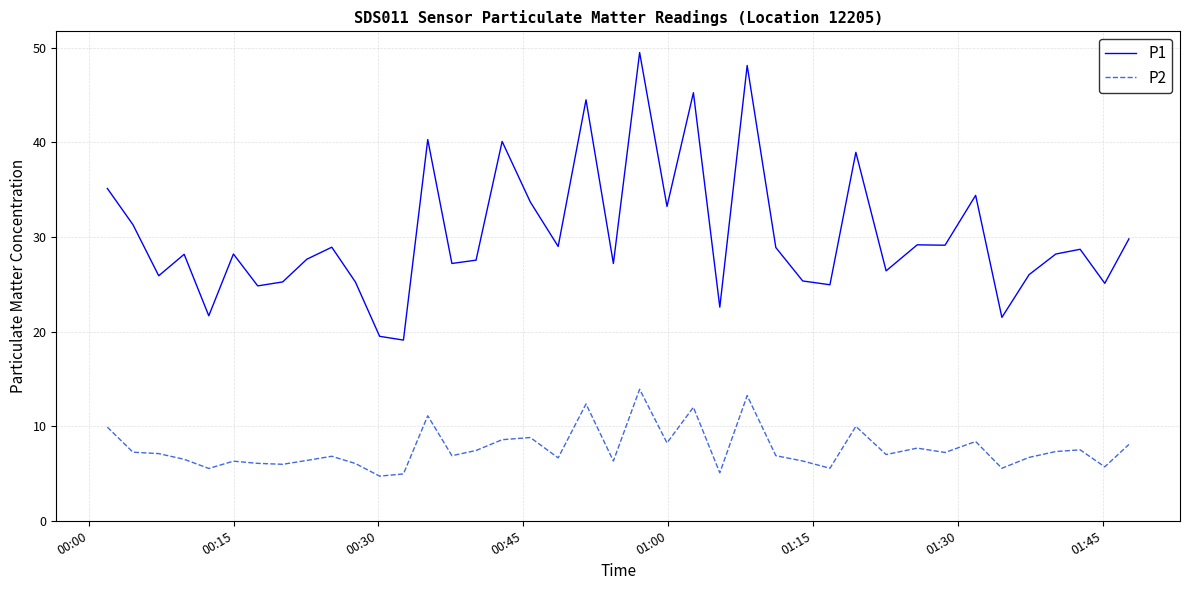

Which series has the largest range (max minus min)?

P1